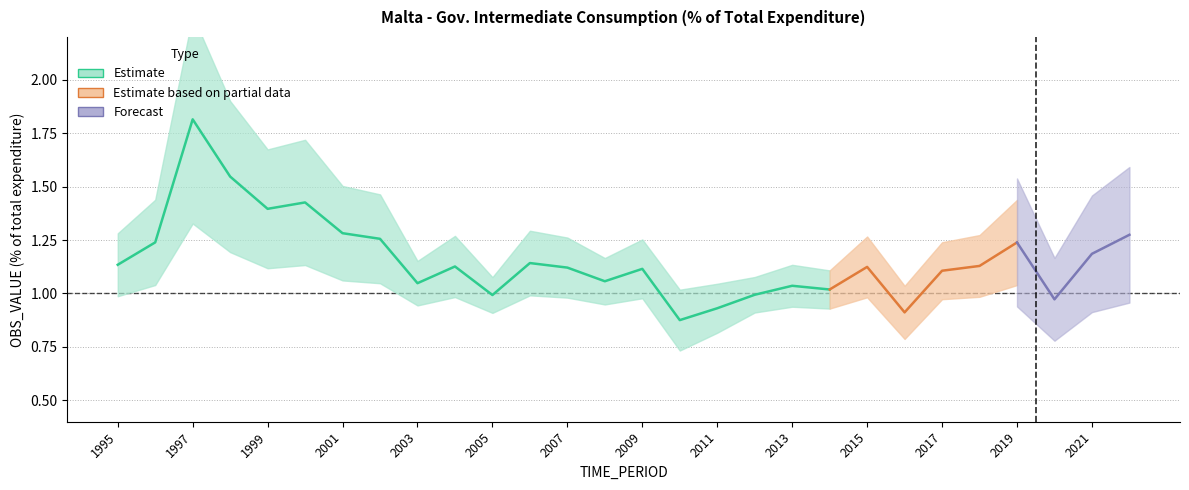

Rank the categories by value from highest to lowest.

1997, 1998, 2000, 1999, 2001, 2022, 2002, 1996, 2019, 2021, 2006, 1995, 2018, 2004, 2015, 2007, 2009, 2017, 2008, 2003, 2013, 2014, 2012, 2005, 2020, 2011, 2016, 2010